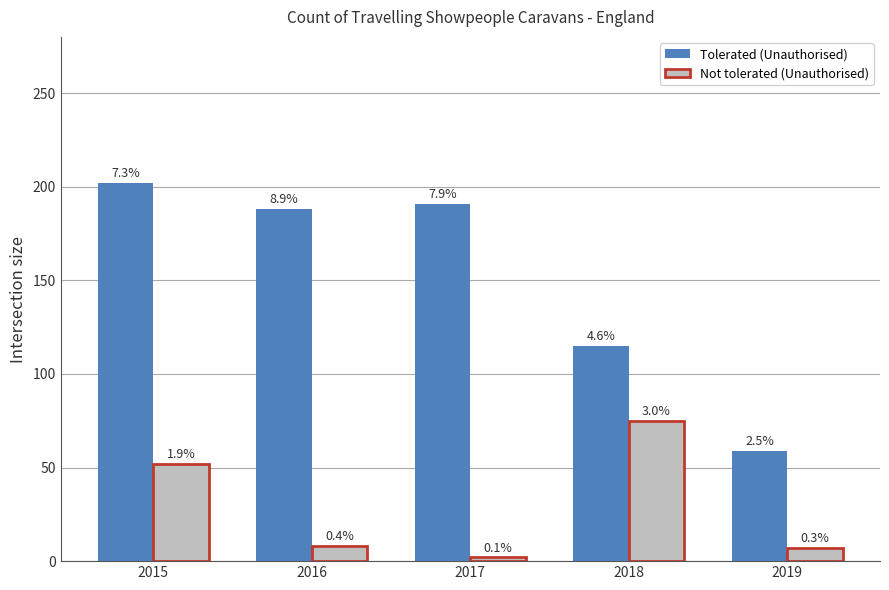

Read the Not tolerated (Unauthorised) value at 2015.

52